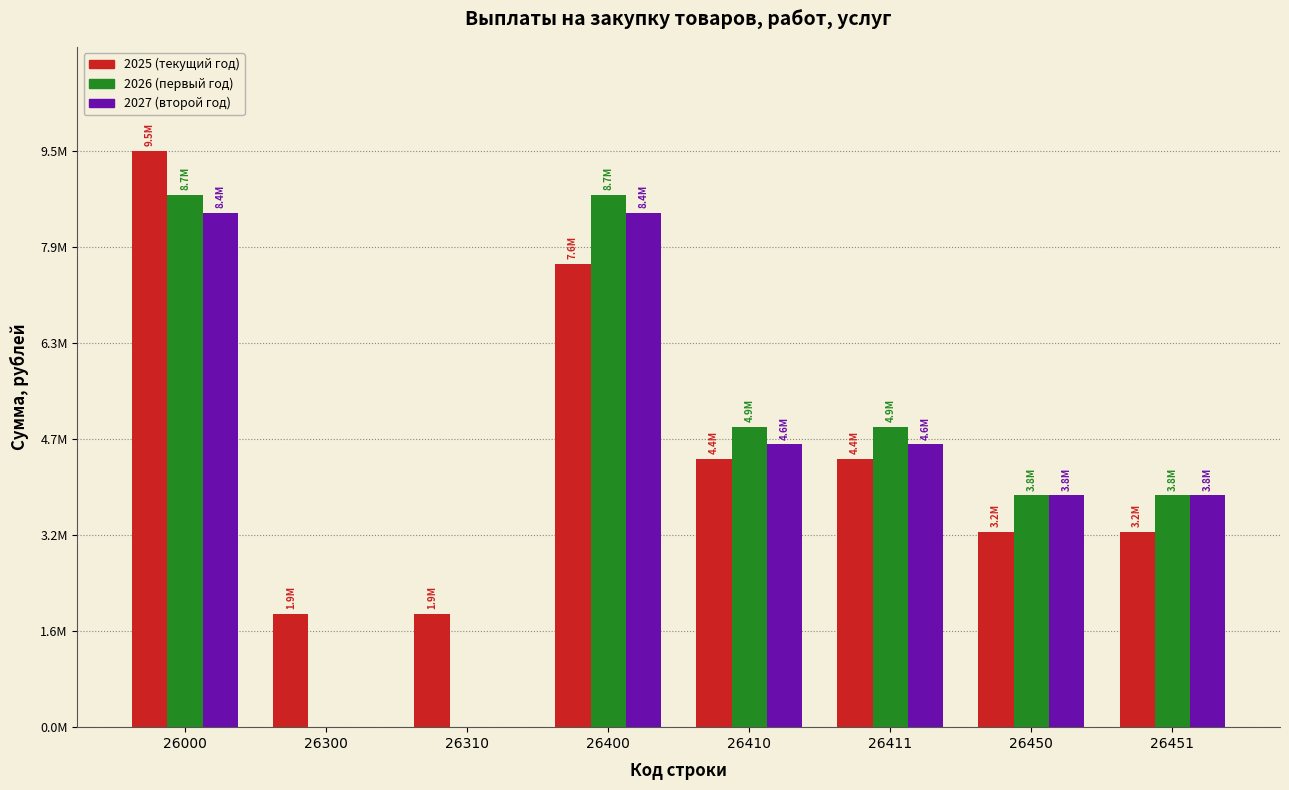

What are all the series names shown in the legend?

2025 (текущий год), 2026 (первый год), 2027 (второй год)